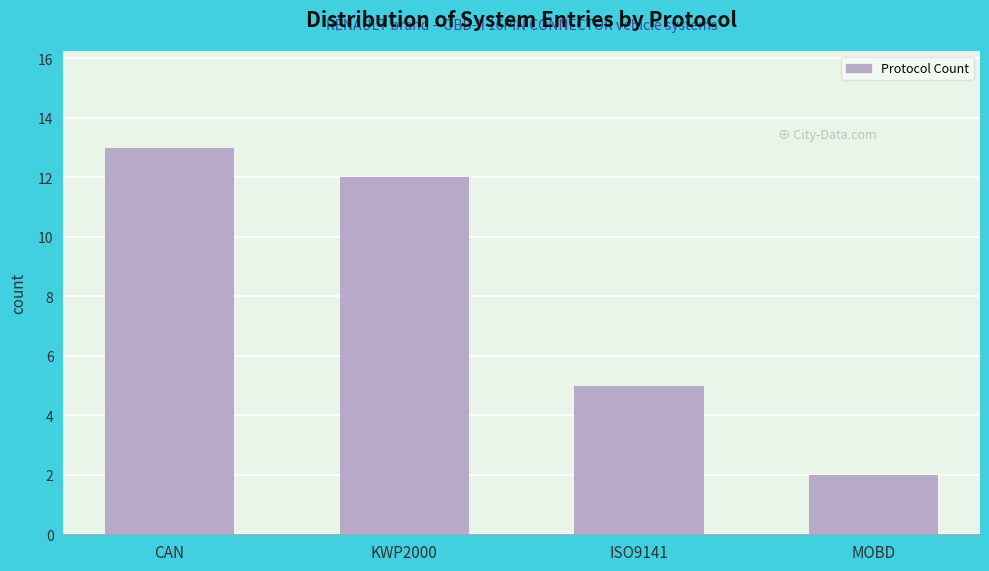

Reading right to left, transcribe all the data shown in this chart.

2	5	12	13